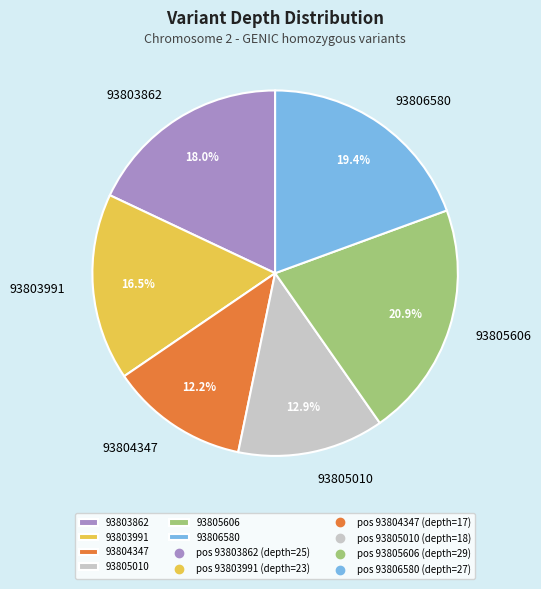

Between 93805606 and 93803862, which is larger?

93805606